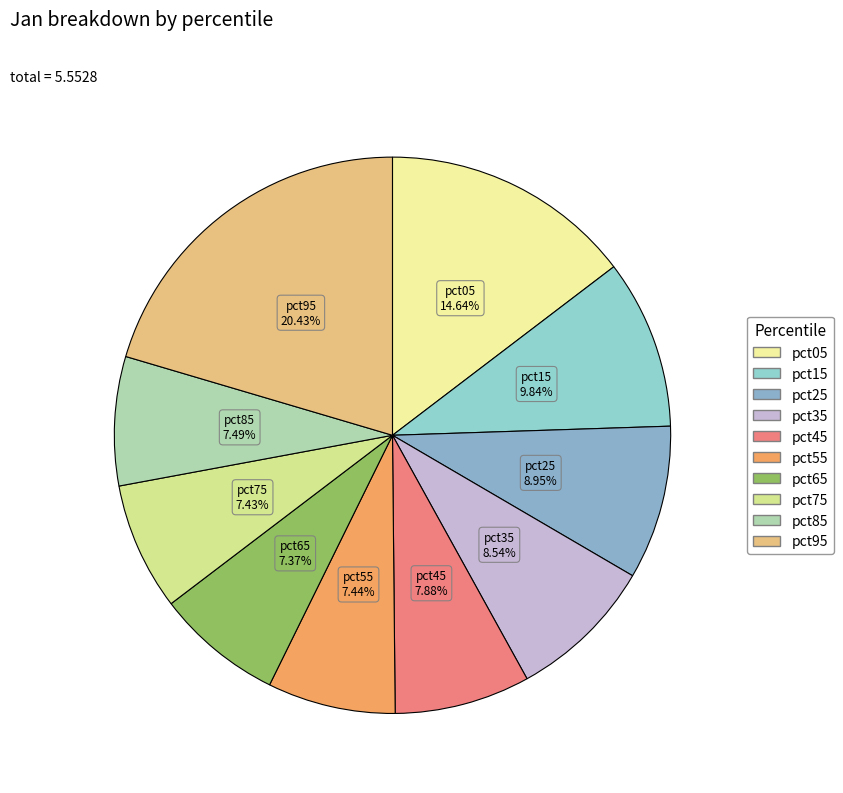

How many segments does this pie chart have?

10